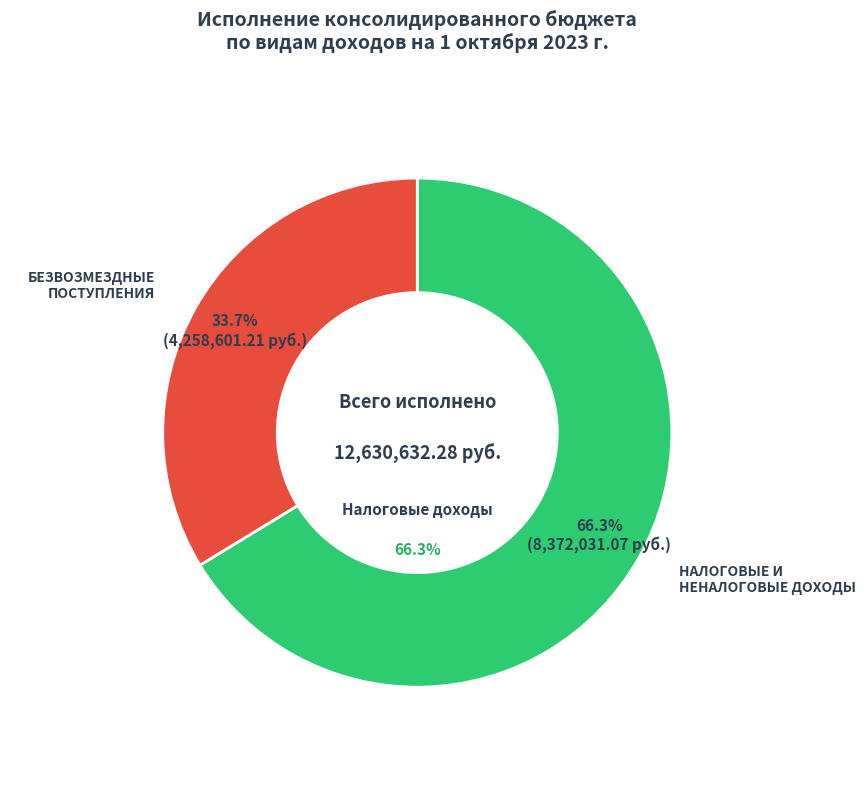

To the nearest percent, what percentage of the pie is БЕЗВОЗМЕЗДНЫЕ ПОСТУПЛЕНИЯ?

34%